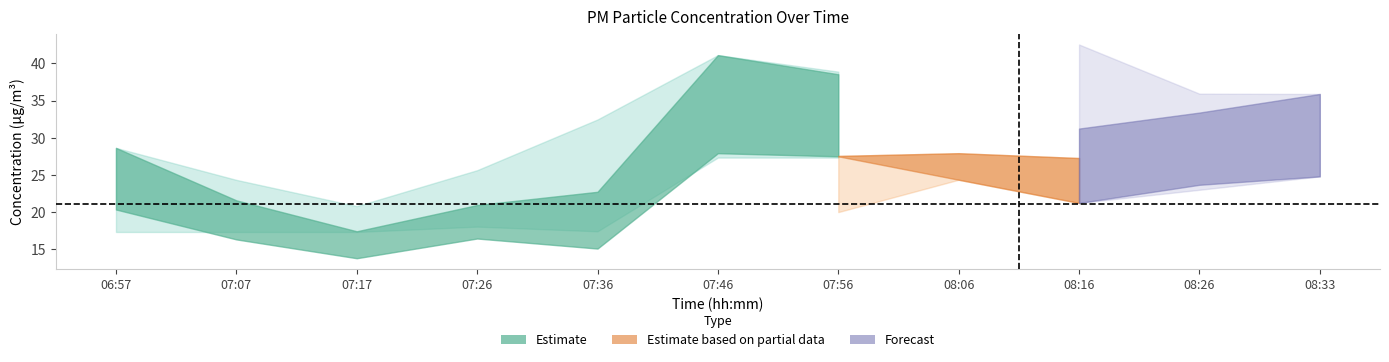

Reading left to right, list all the values displayed in this chart.

P1: 28.6	21.6	17.4	20.9	22.7	41.1	38.5	37.3	31.2	33.4	35.9
P2: 20.4	16.3	13.8	16.4	15.1	27.9	27.5	24.4	21.2	23.7	24.8
P1_upper: 28.6	24.3	20.8	25.6	32.5	41.1	38.9	42.3	42.5	35.9	35.9
P1_lower: 17.3	17.3	17.3	18.1	17.4	27.3	27.3	27.1	21.2	23.0	24.8
P2_upper: 20.4	18.6	15.7	18.4	24.2	27.9	27.6	27.9	27.3	25.1	24.8
P2_lower: 12.8	12.8	12.8	13.4	13.4	20.0	20.0	24.4	21.2	23.0	24.8